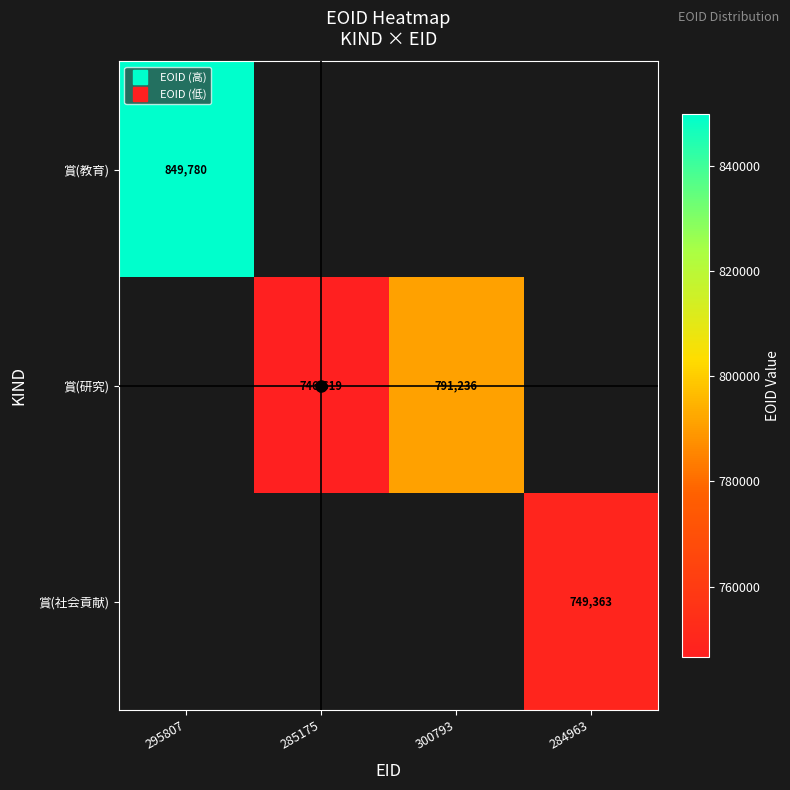

Which label corresponds to the smallest value in the chart?

285175